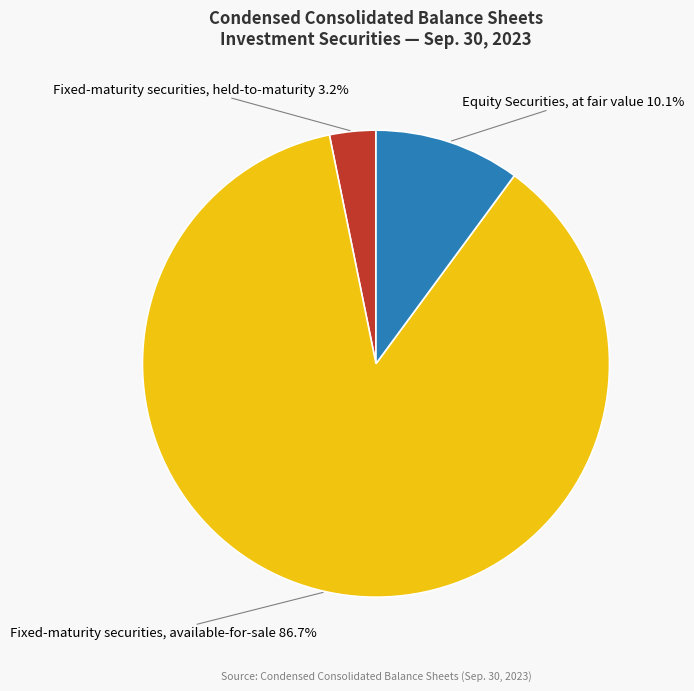

Between Fixed-maturity securities, held-to-maturity and Equity Securities, at fair value, which is larger?

Equity Securities, at fair value